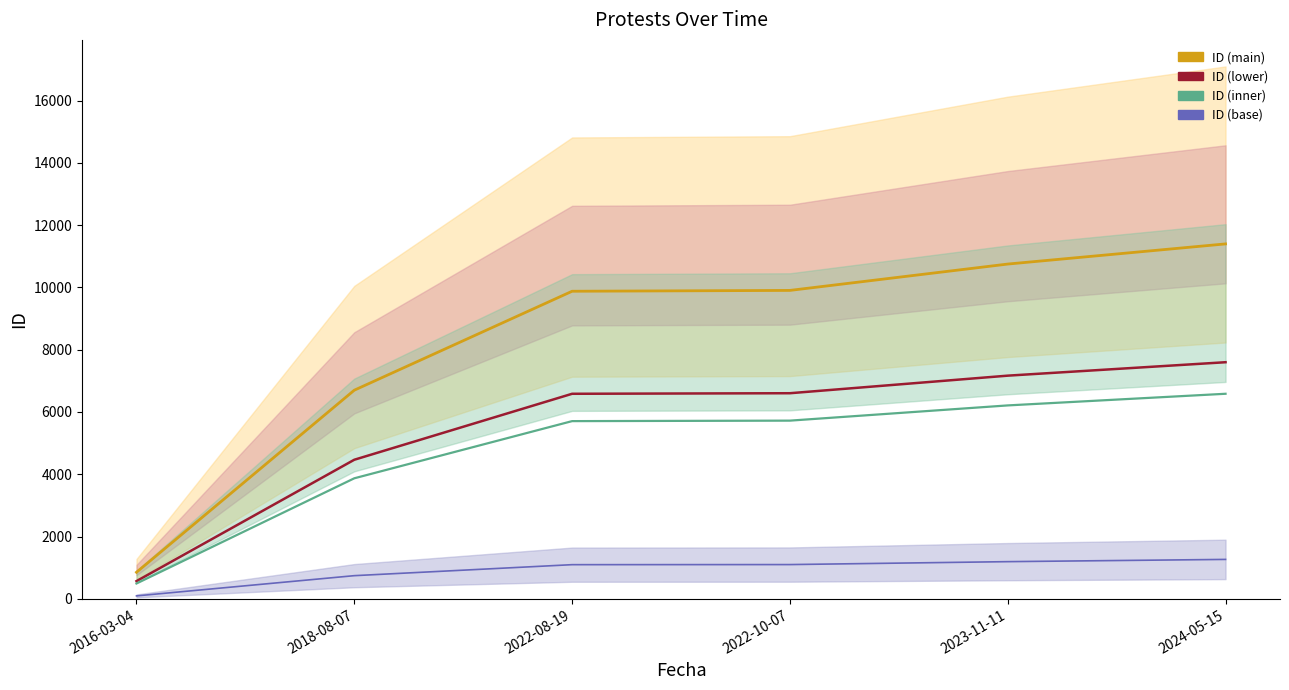

Count the number of data series in this chart.

4